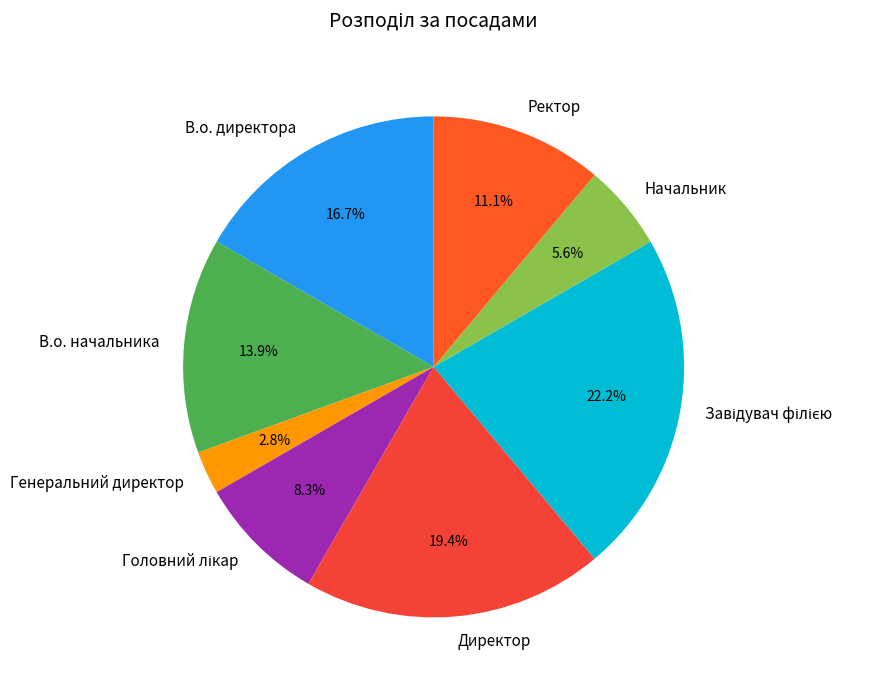

True or false: Начальник accounts for 1% of the total.

False